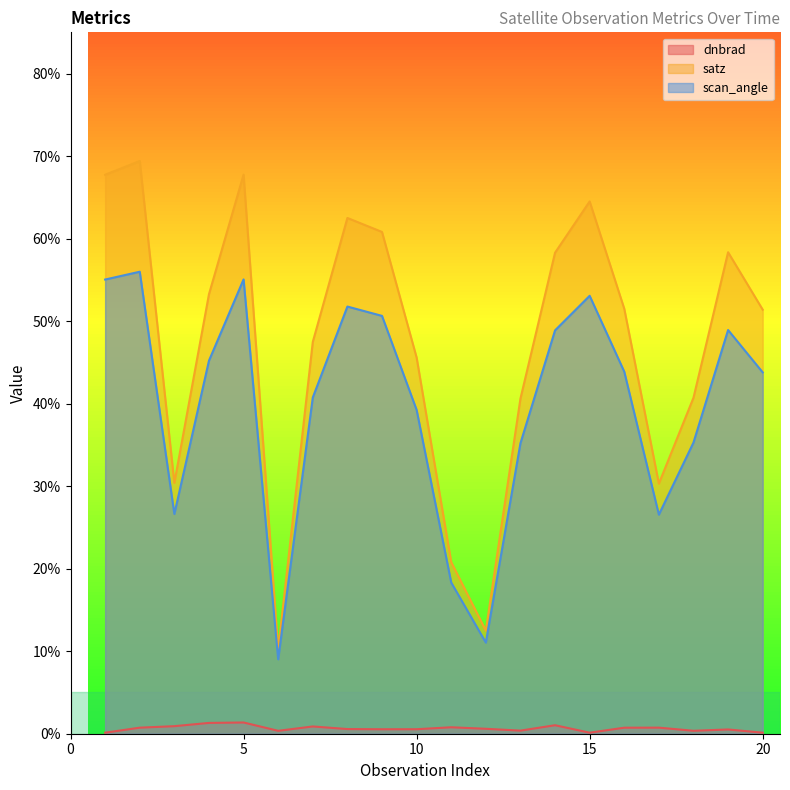

What is the value of the dnbrad point at the 18th from the left?

0.4